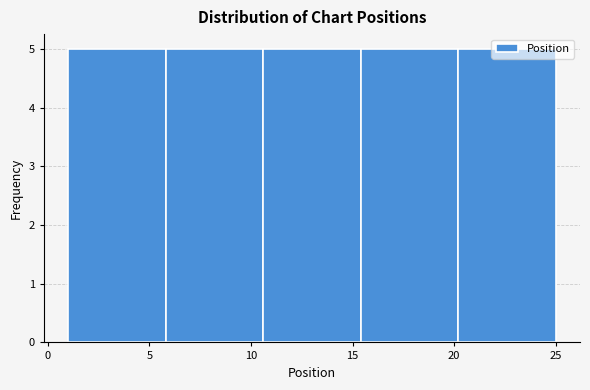

Reading left to right, transcribe this chart: for each bar, give the range it covers on the x-axis and its height. Neither the bar edges nor the heights are printed on the chart, so give them approximately, as read against the axes.

1.0 to 5.8: 5
5.8 to 10.6: 5
10.6 to 15.4: 5
15.4 to 20.2: 5
20.2 to 25.0: 5